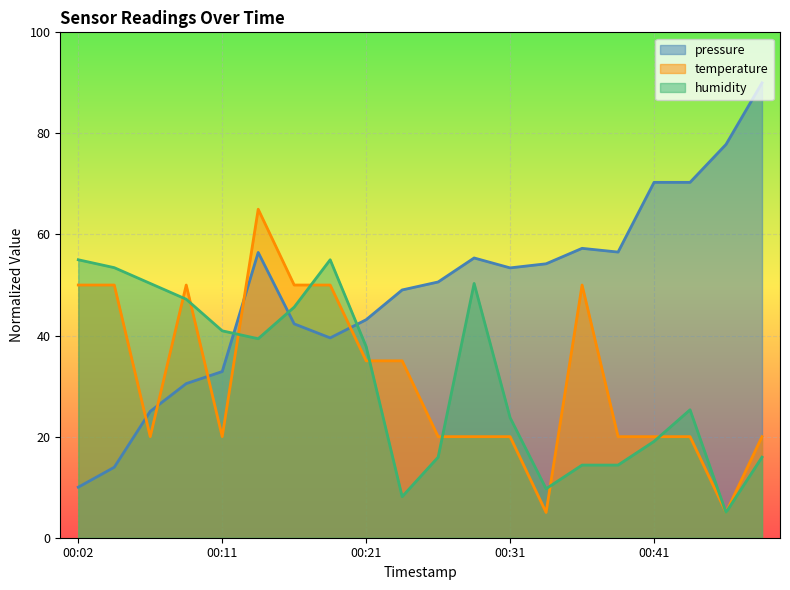

The value of pressure at 00:41 is 15.5. True or false?

False